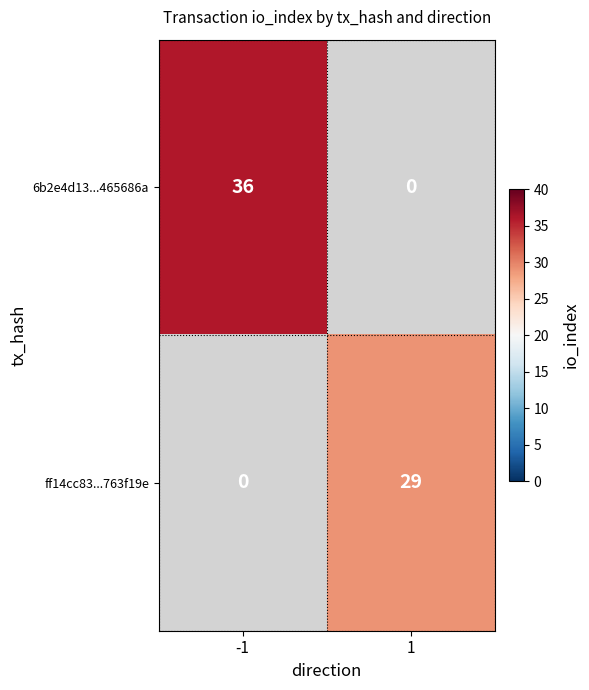

True or false: ff14cc83...763f19e has a value of 45 at 1.

False